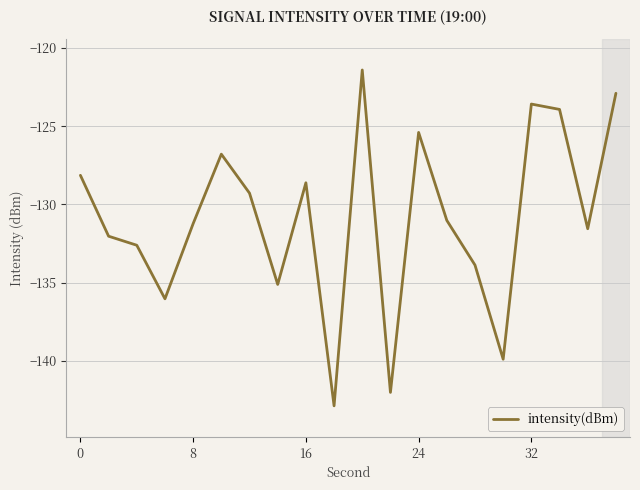

What is the difference between the maximum and minimum values?

21.4